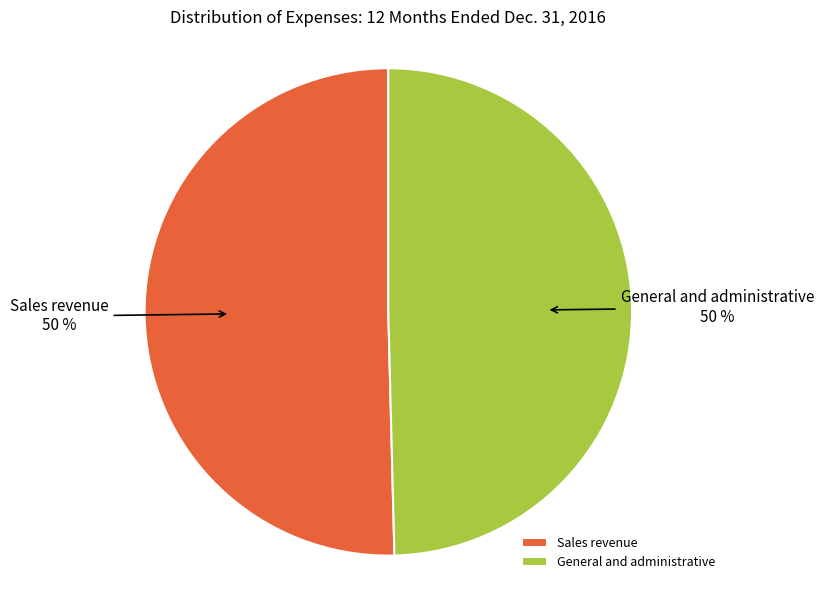

Combined, do General and administrative and Sales revenue account for over 50%?

Yes